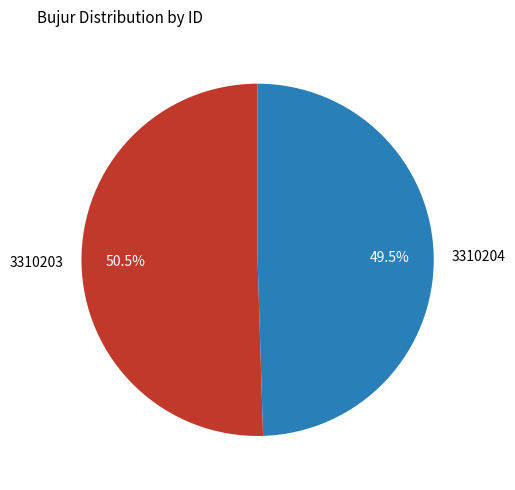

What portion of the pie excludes 3310204?

50.5%